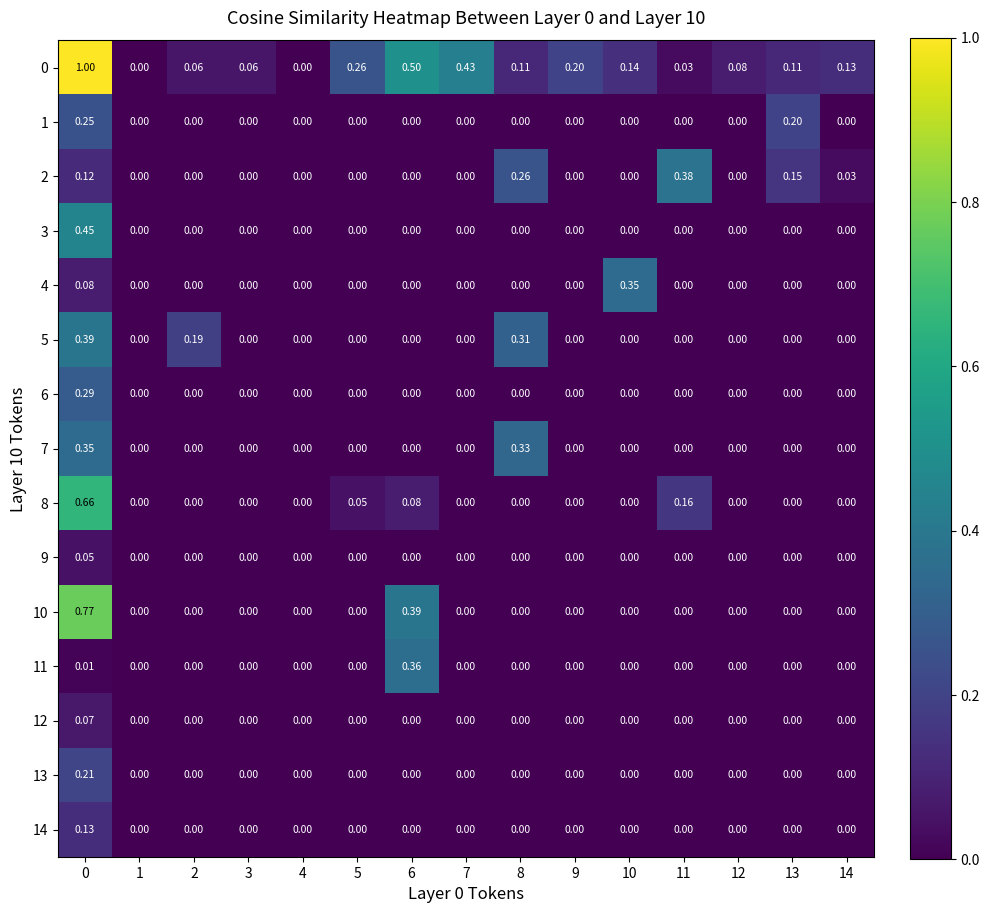

Is the value of 13 at 11 greater than the value of 2 at 14?

No